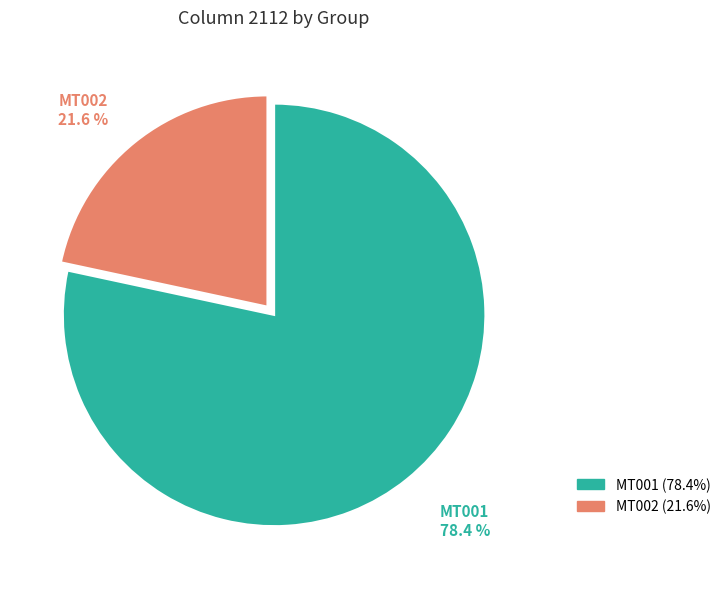

Which slice is the smallest?

MT002